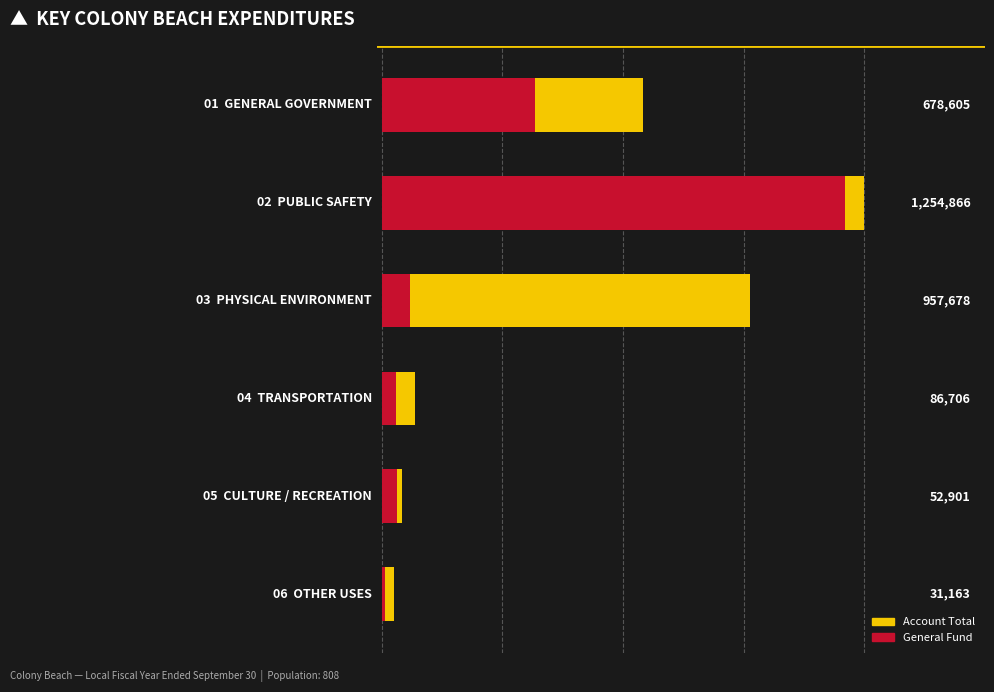

What is the average value of the General series?

293872